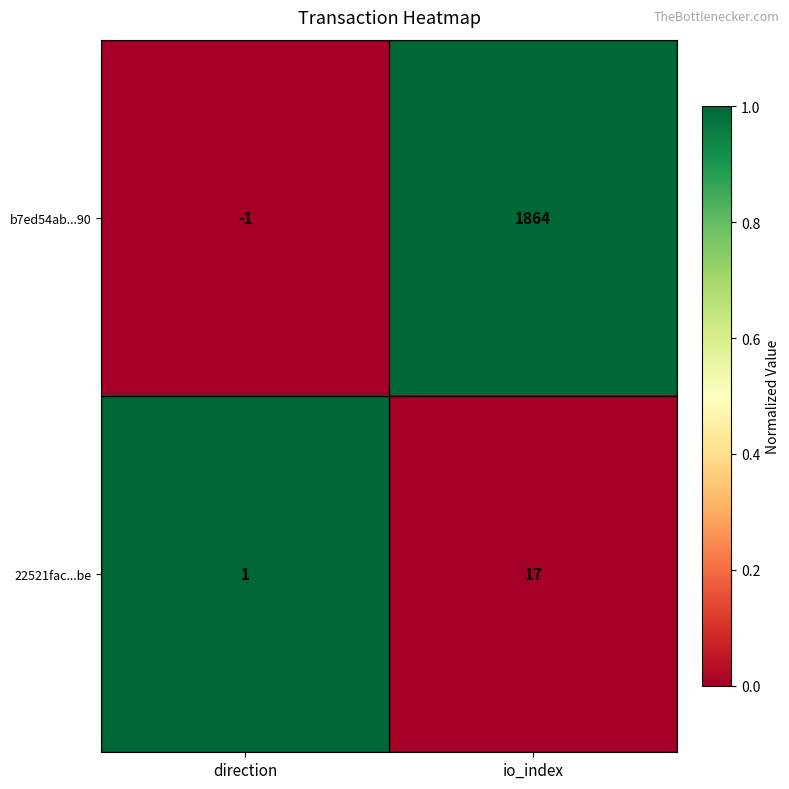

Reading left to right, list all the values displayed in this chart.

b7ed54ab...90: direction=-1	io_index=1864
22521fac...be: direction=1	io_index=17